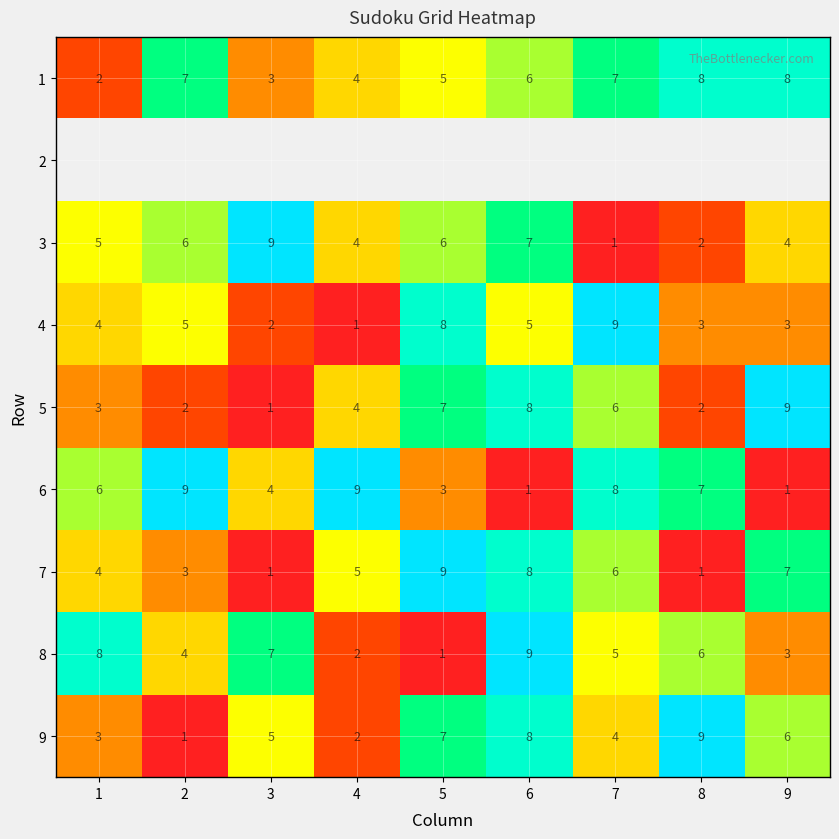

What is the spread (max minus min) of values at 7?

8.0